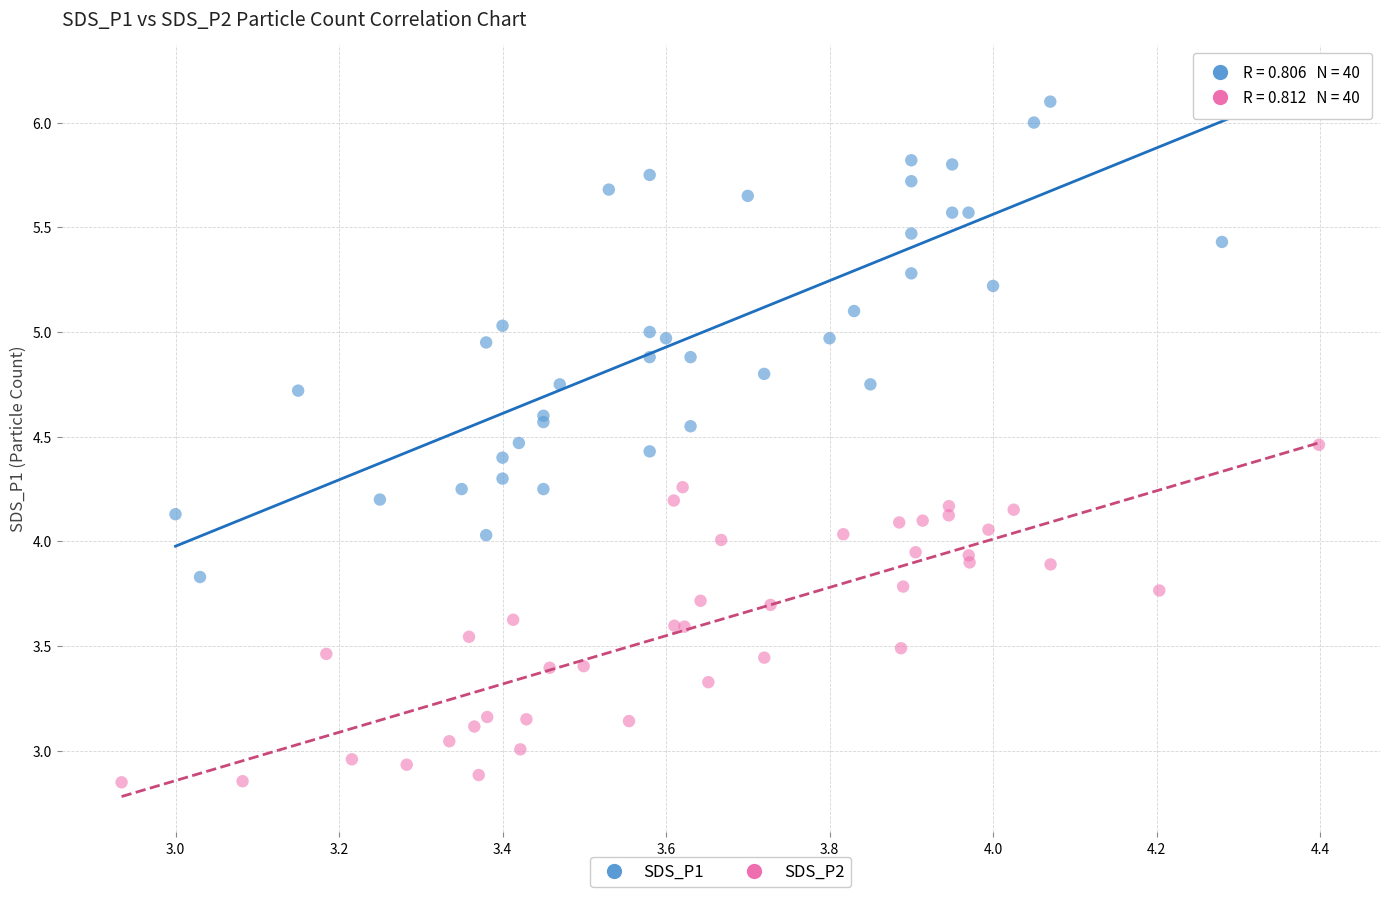

Which series contains the lowest Y value?

SDS_P2